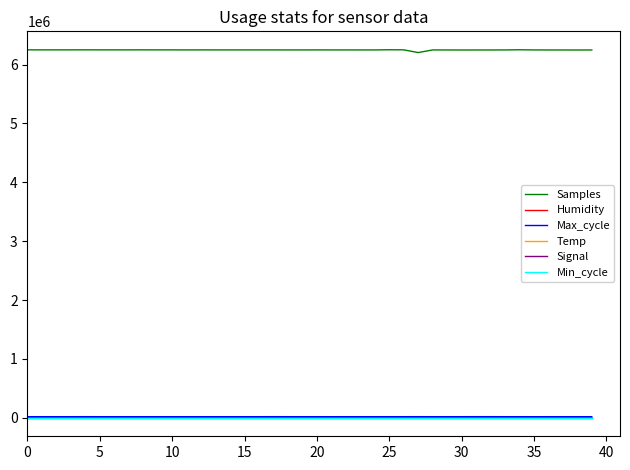

Which series has the largest range (max minus min)?

Samples